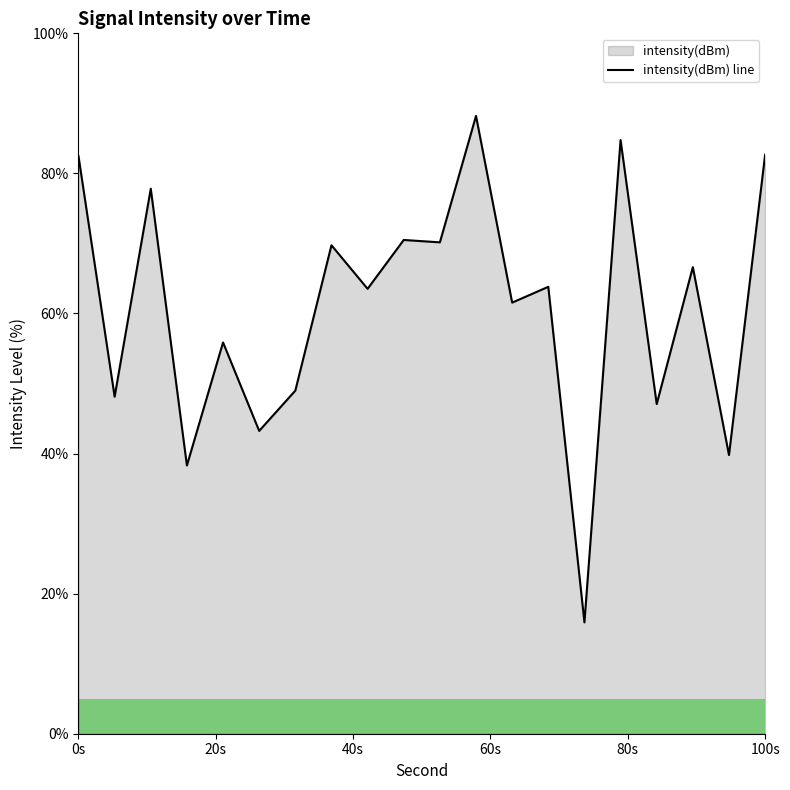

What is the maximum value shown in the chart?

88.2